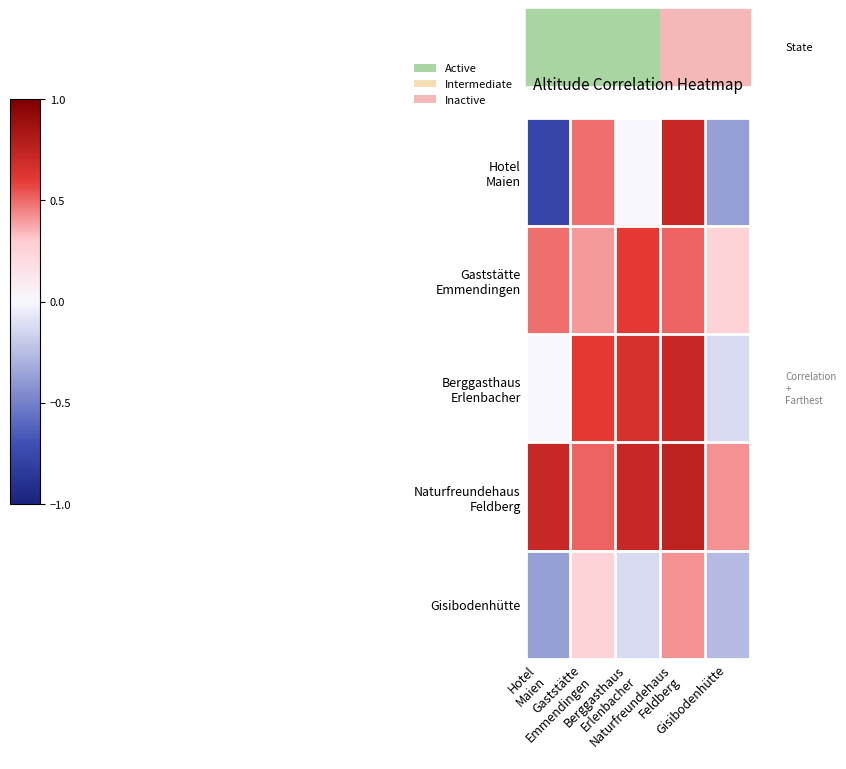

Is the value of Berggasthaus Erlenbacher at Gisibodenhütte greater than the value of Naturfreundehaus Feldberg at Naturfreundehaus Feldberg?

No